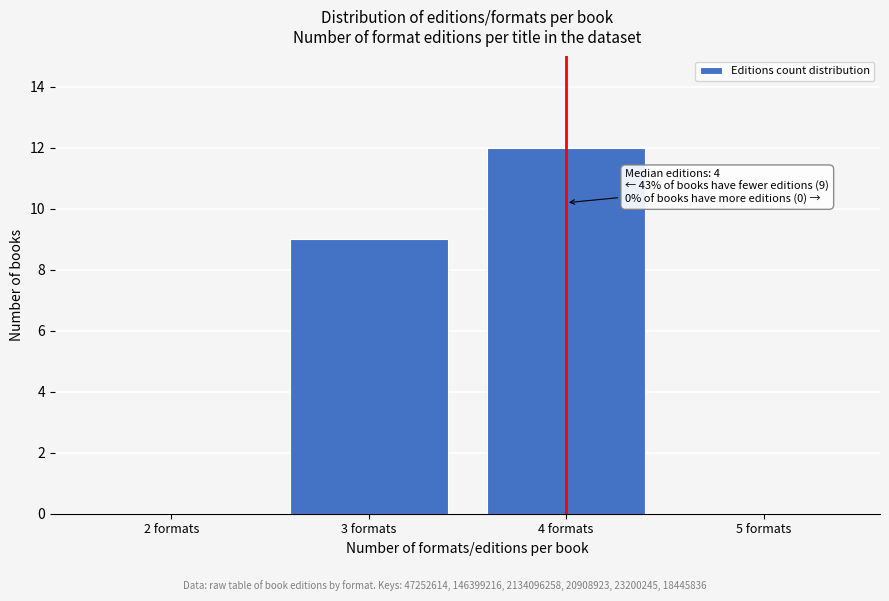

Over which range of the x-axis is the bar tallest?

3.5 to 4.5